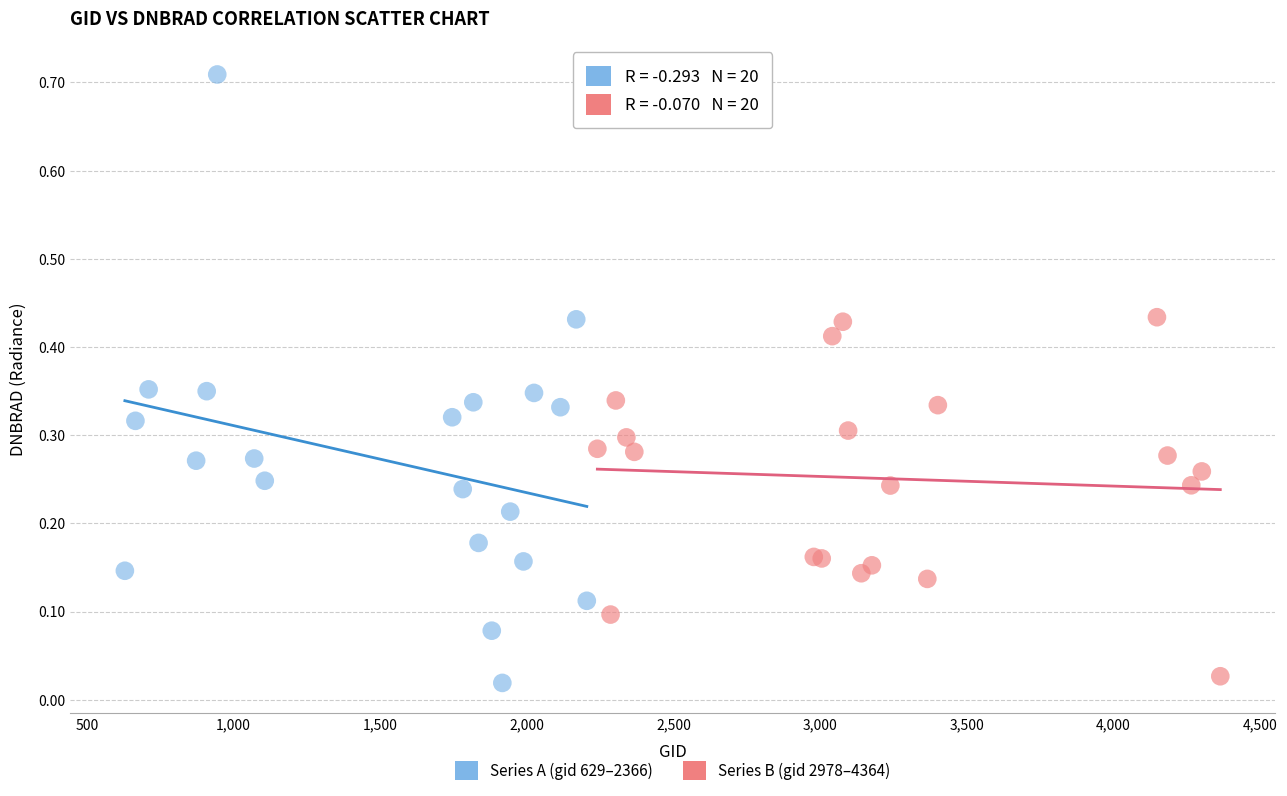

Which series reaches the maximum Y coordinate?

Series A (gid 629–2366)